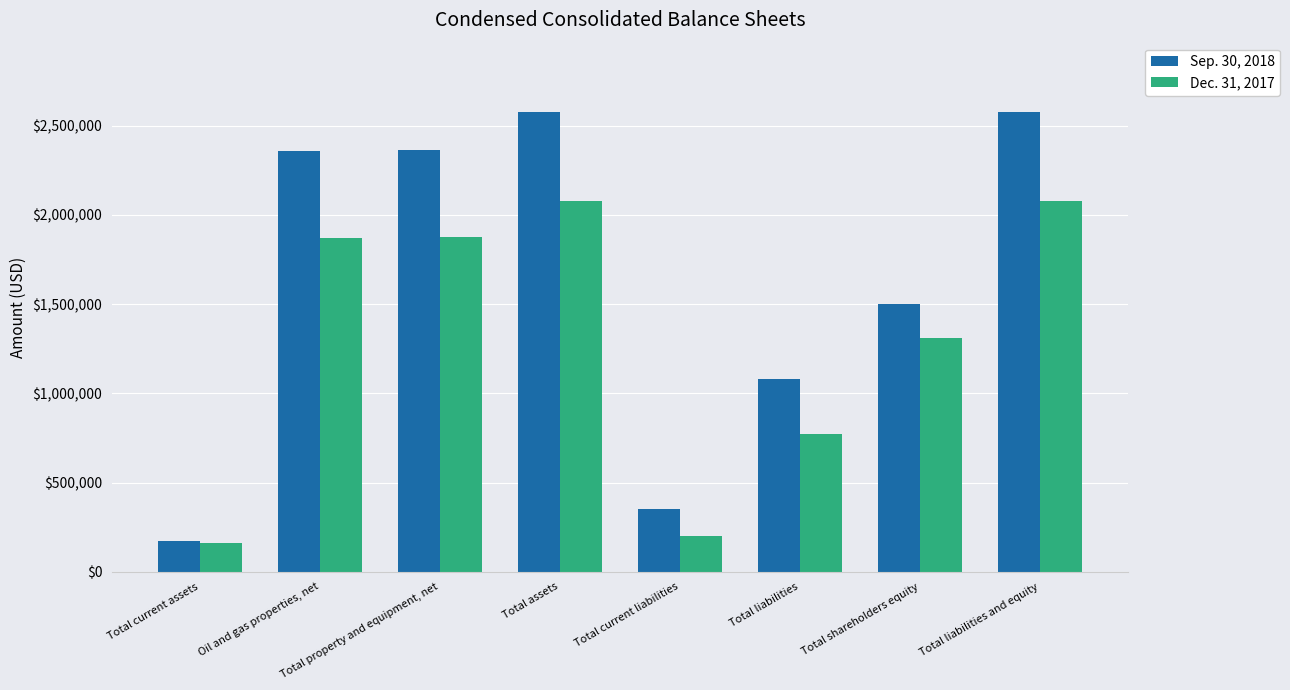

List the series in order of their overall mean, highest first.

Sep. 30, 2018, Dec. 31, 2017